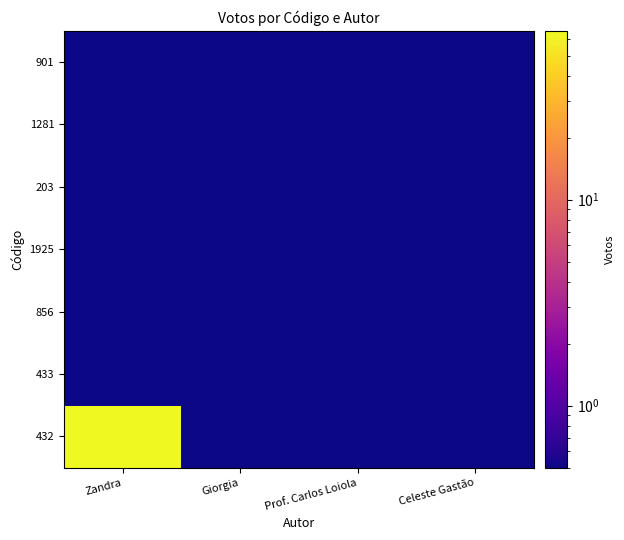

How many data points does each series have?

4